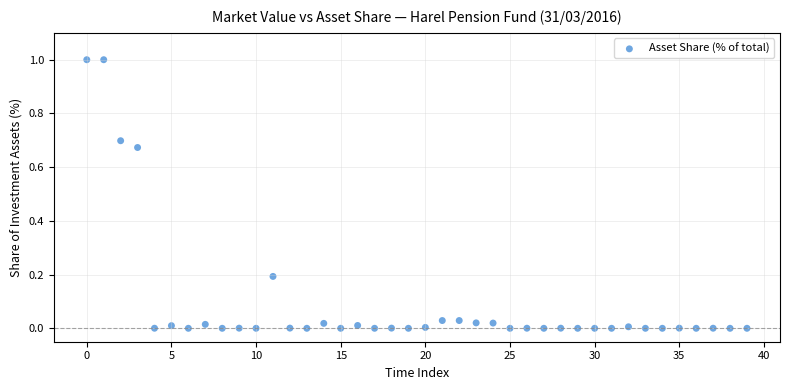

What is the range of Y values (max minus min)?

1.0